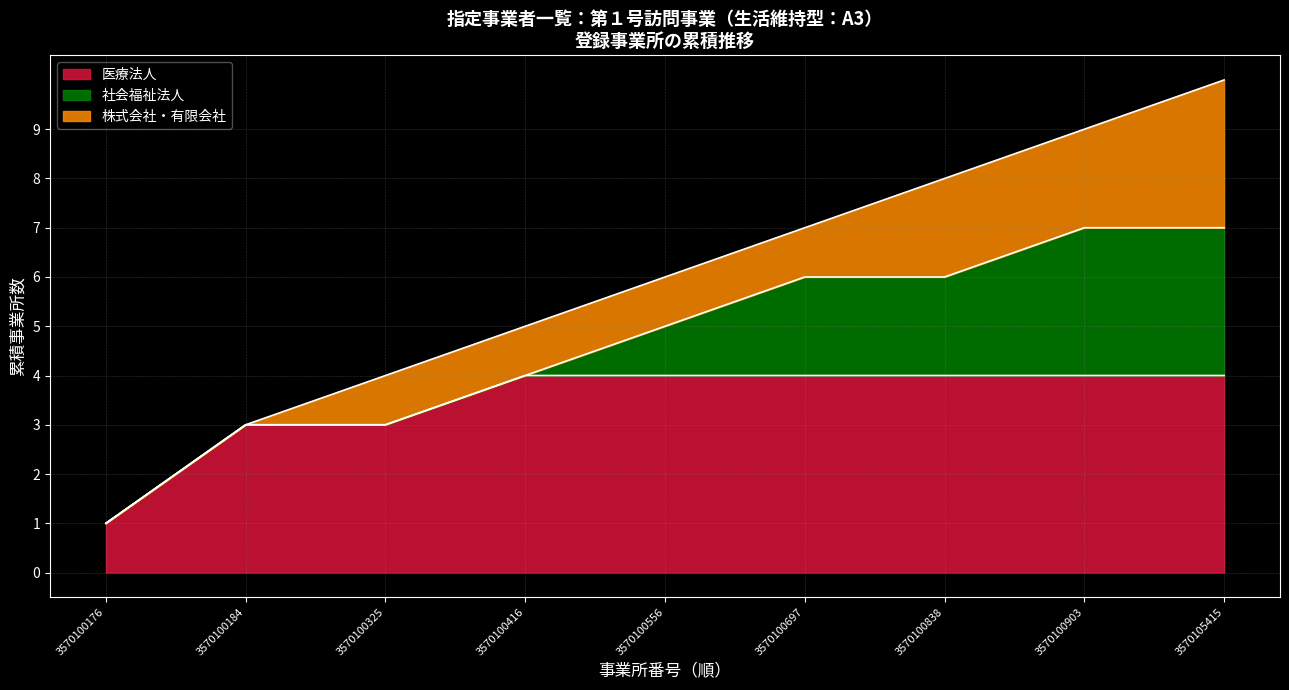

What value does the data have at 3570100556?

6